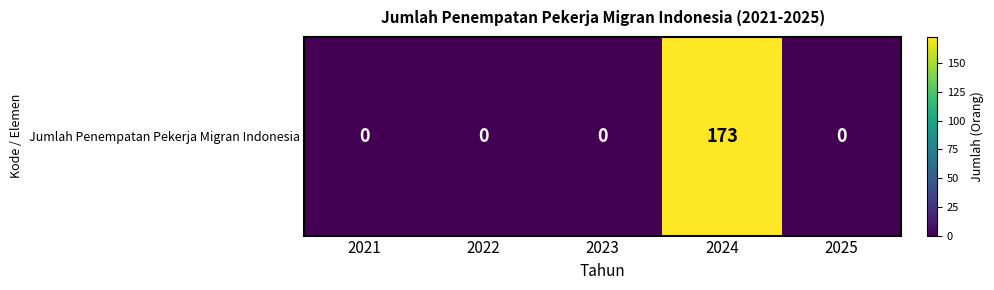

What is the difference between the maximum and minimum values?

173